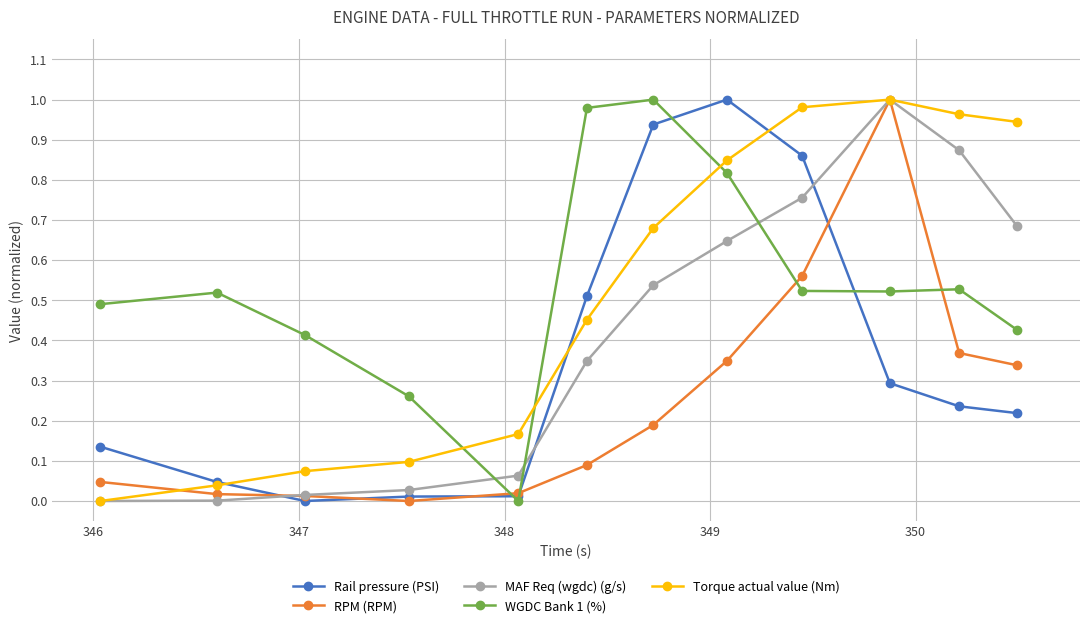

True or false: Torque actual value (Nm) has more than 2 points higher than both neighbors.

False